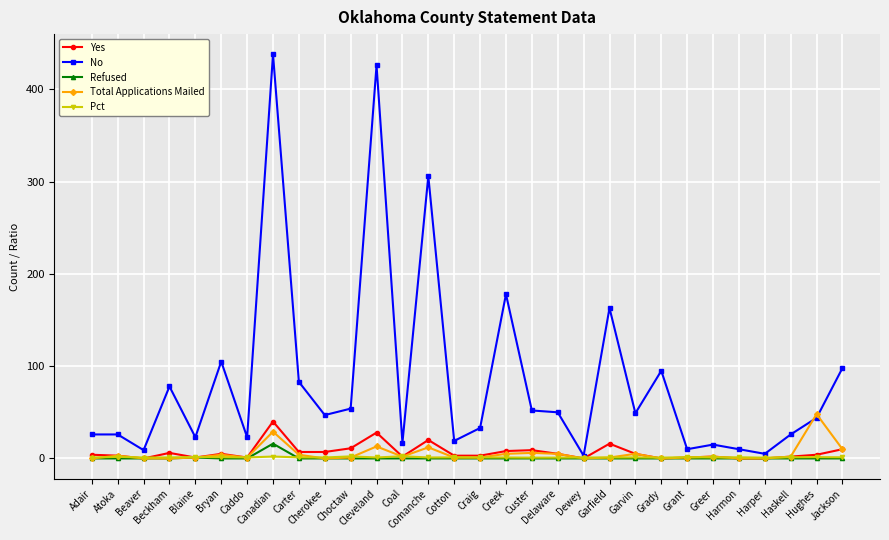

How many data points does each series have?

30